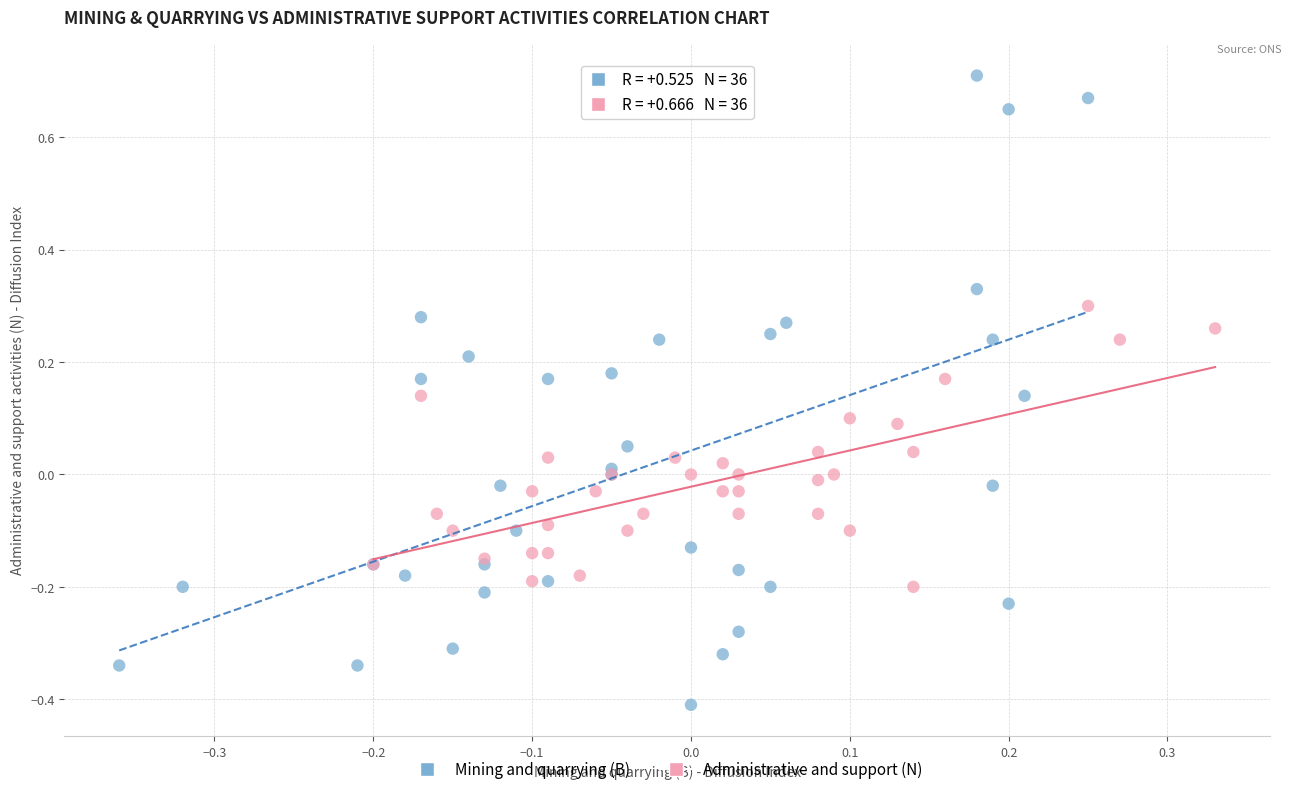

Which series reaches the maximum Y coordinate?

Mining and quarrying (B)